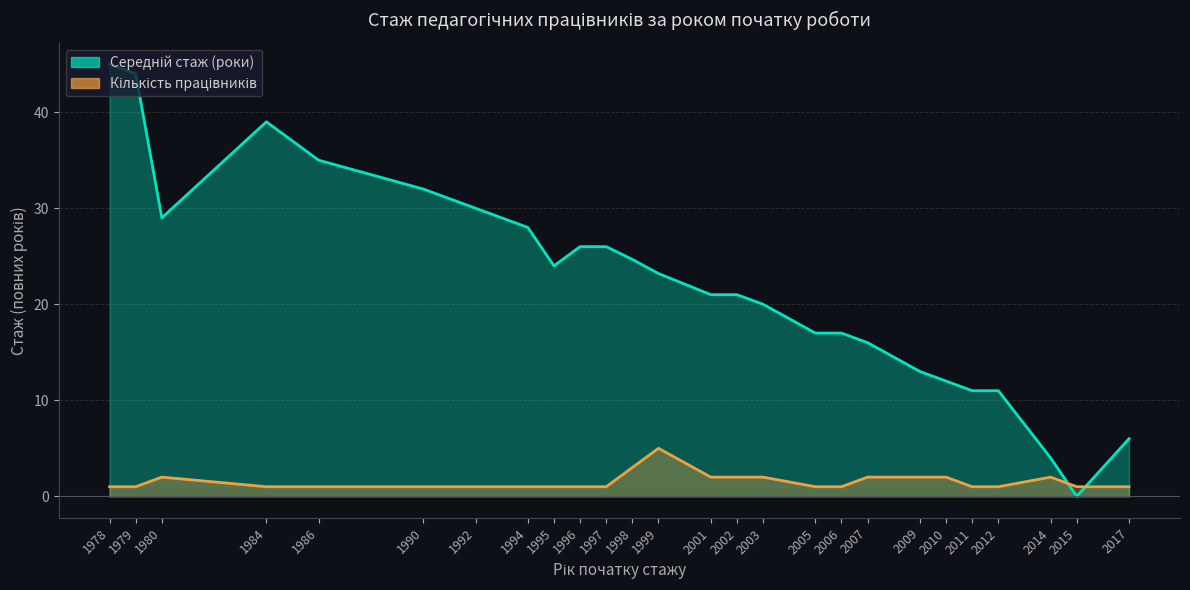

Which category has the lowest value across all series?

2015